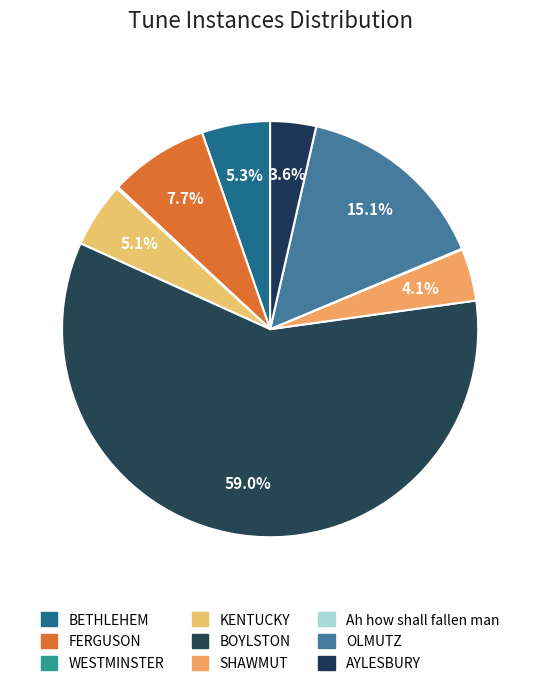

Rank the categories by value from lowest to highest.

Ah how shall fallen man, WESTMINSTER, AYLESBURY, SHAWMUT, KENTUCKY, BETHLEHEM, FERGUSON, OLMUTZ, BOYLSTON